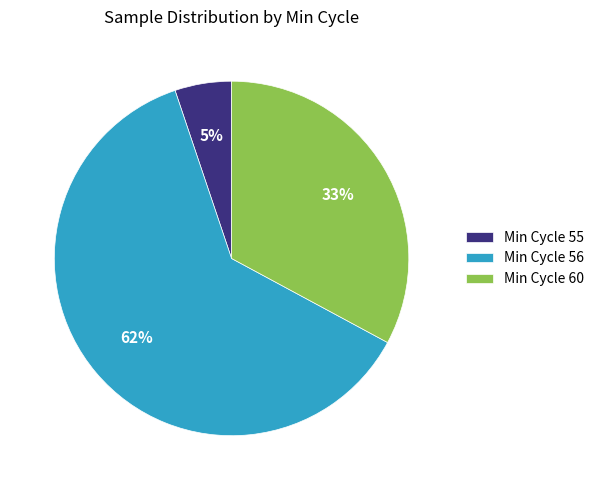

Count the number of slices in the pie.

3